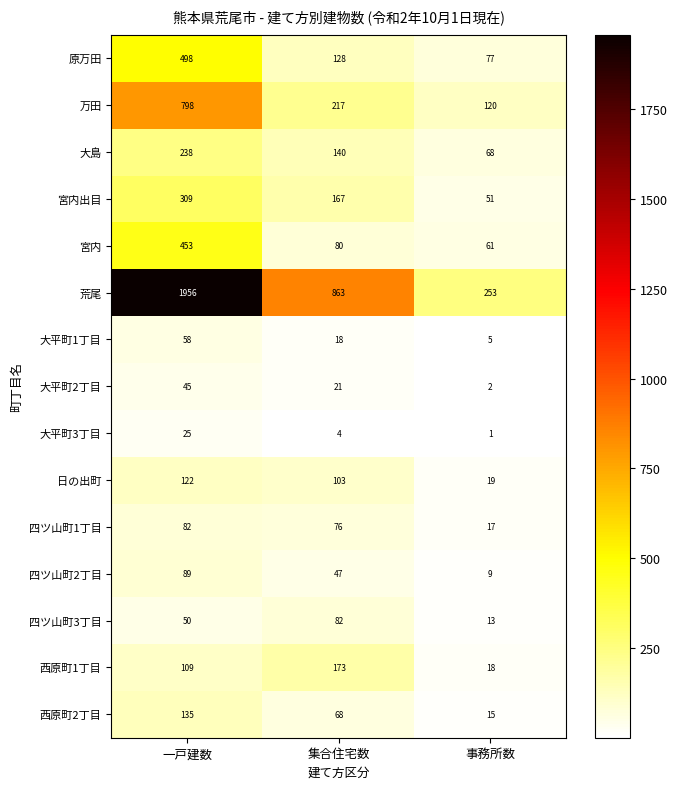

At which label does 西原町1丁目 reach its peak?

集合住宅数